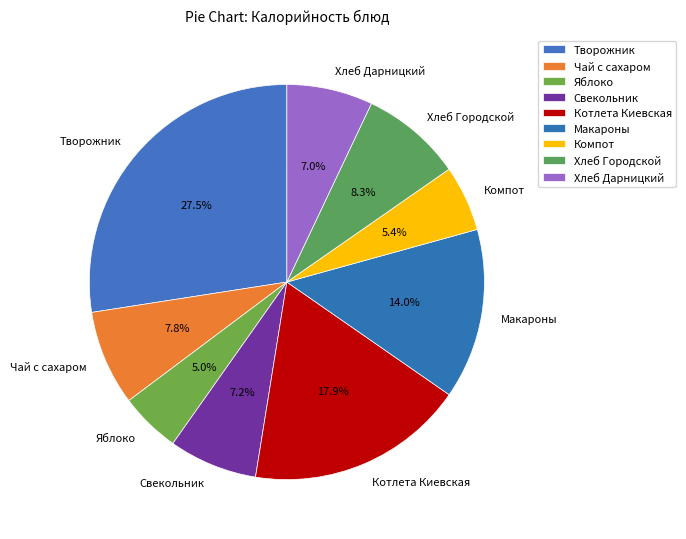

Combined, what portion of the pie is Чай с сахаром and Хлеб Дарницкий?

14.8%